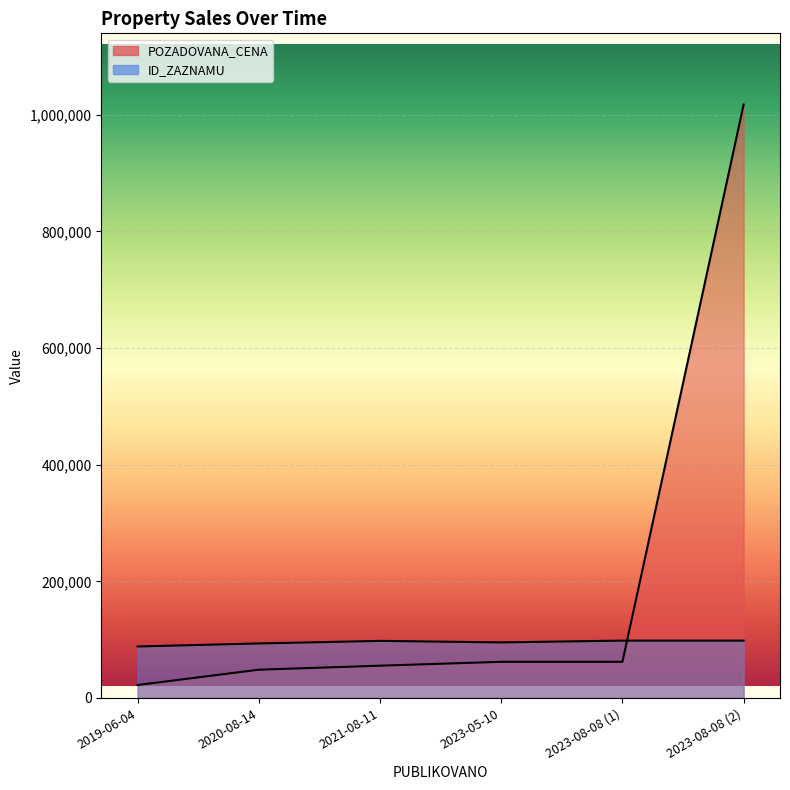

What position from the left is 2020-08-14?

2